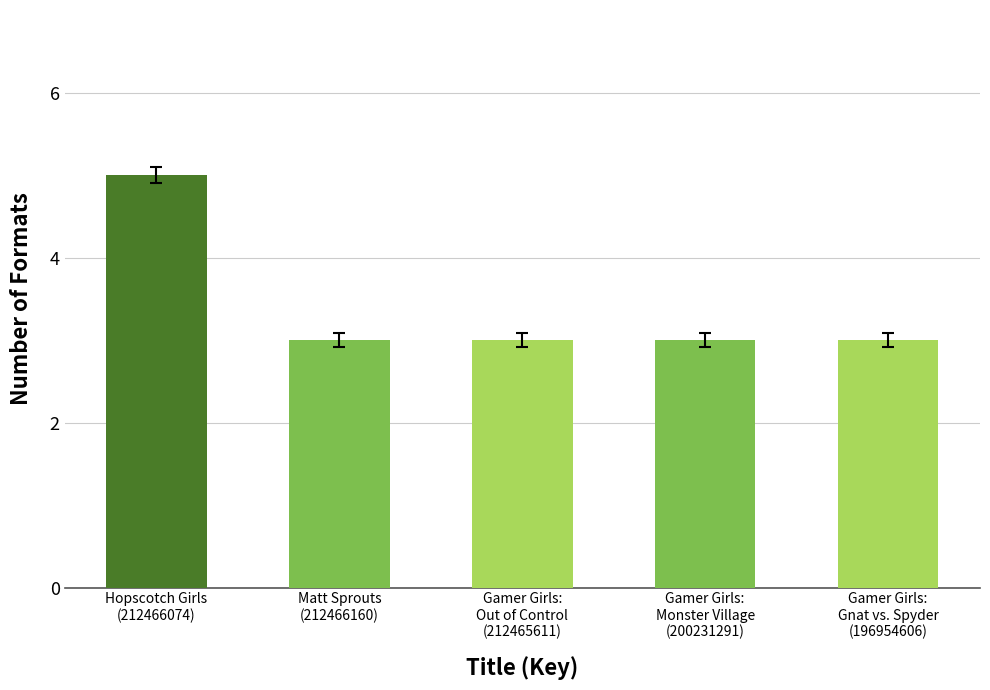

What is the minimum value shown in the chart?

3